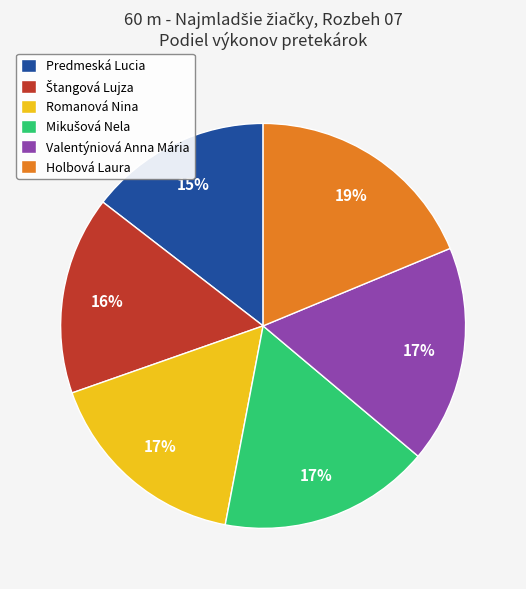

Is it true that Holbová Laura is 19% of the pie?

True